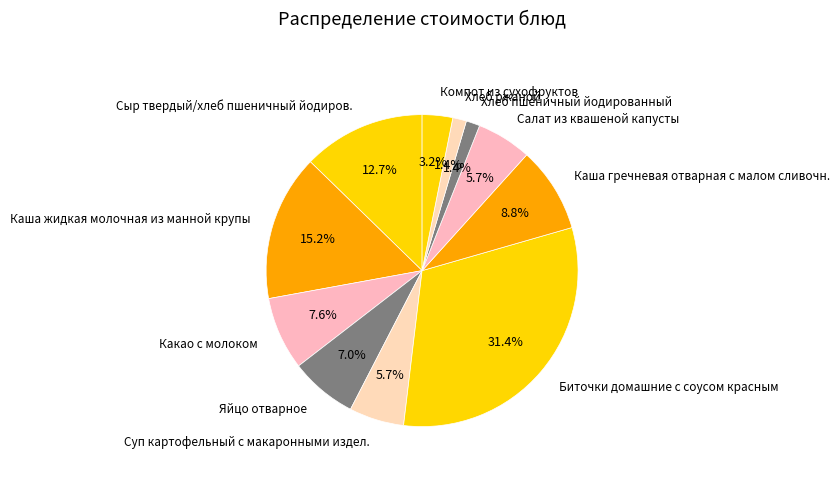

Count the number of slices in the pie.

11